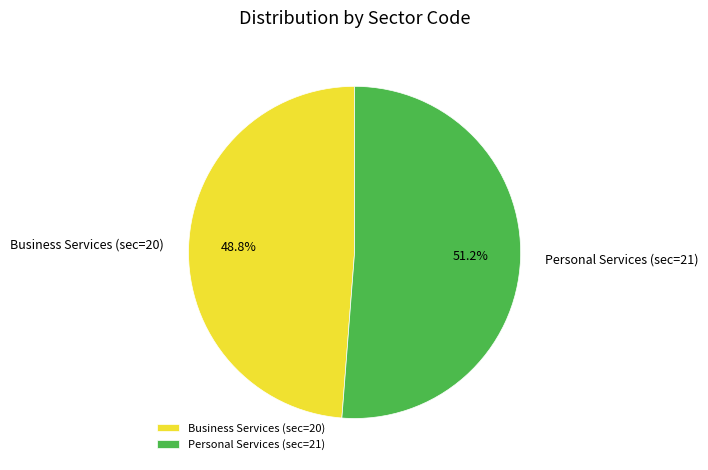

To the nearest percent, what is the average slice percentage?

50%